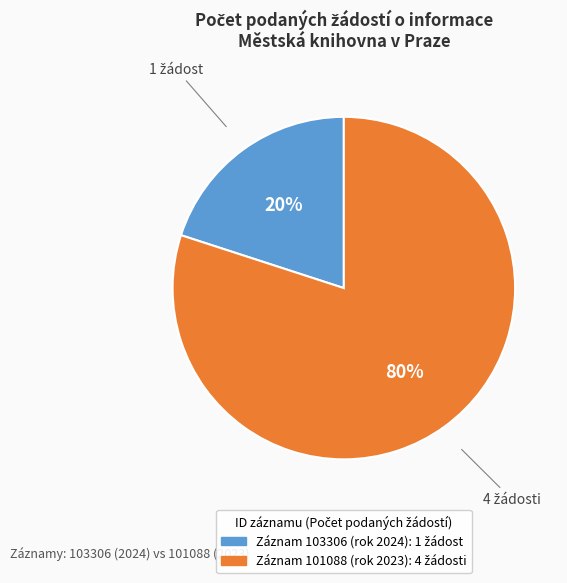

To the nearest percent, what is the difference between the largest and smallest slice percentages?

60%